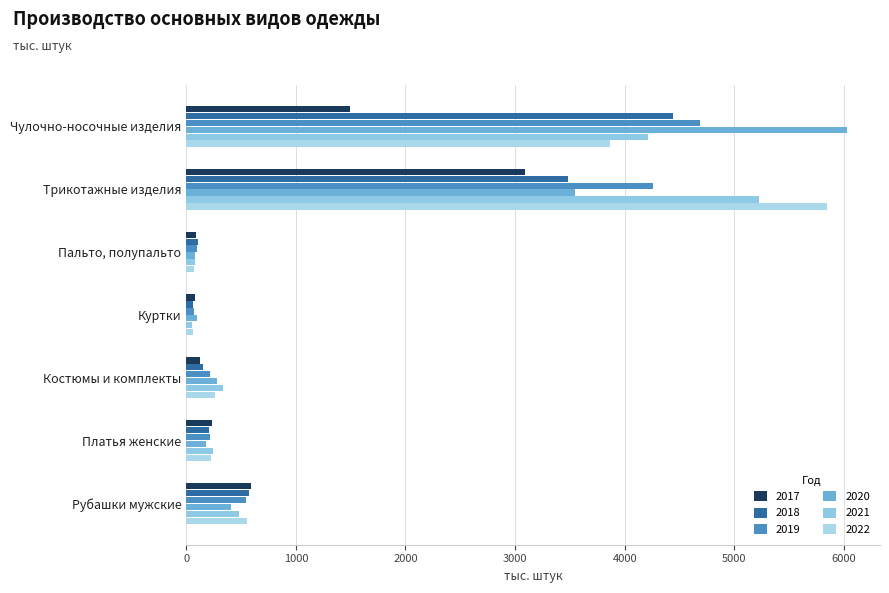

What position from the left is Рубашки мужские?

7